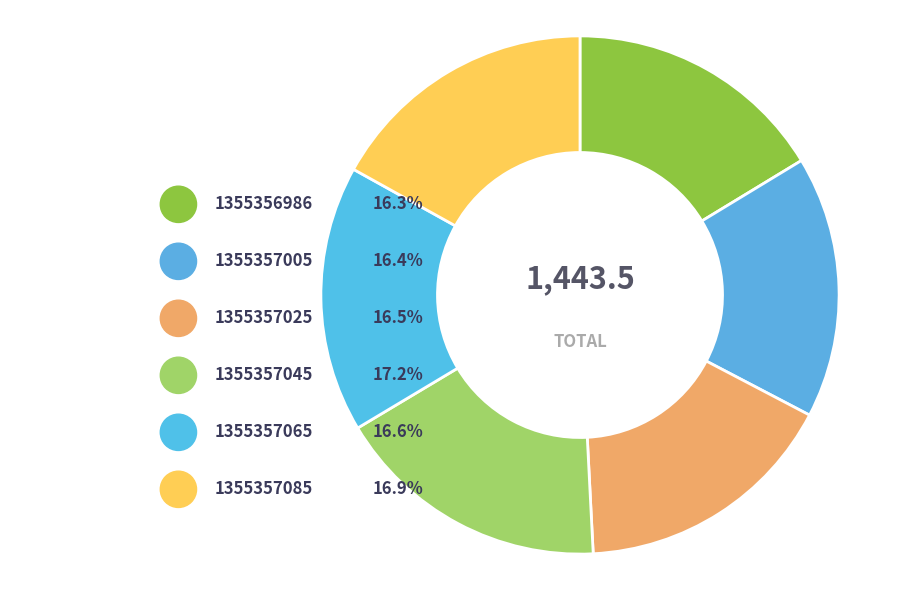

Does 1355357085 represent more than half of the total?

No